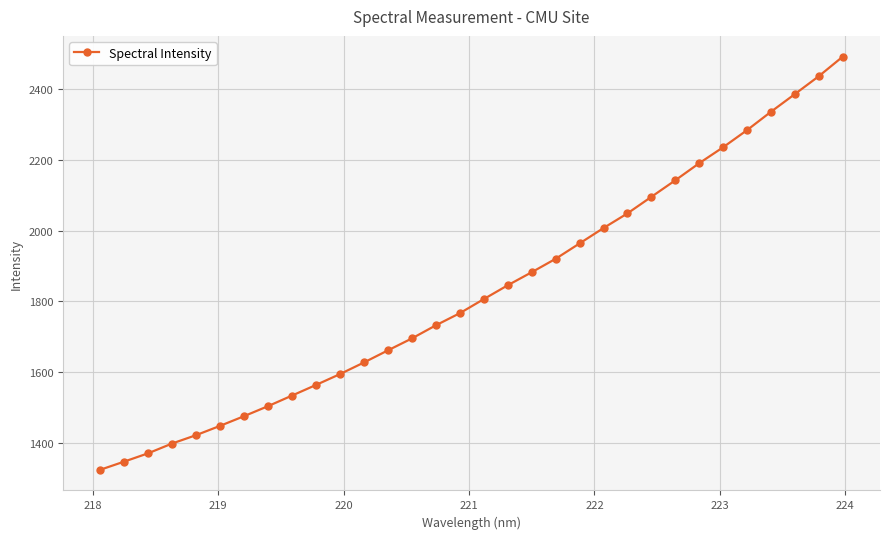

What is the maximum value shown in the chart?

2492.0